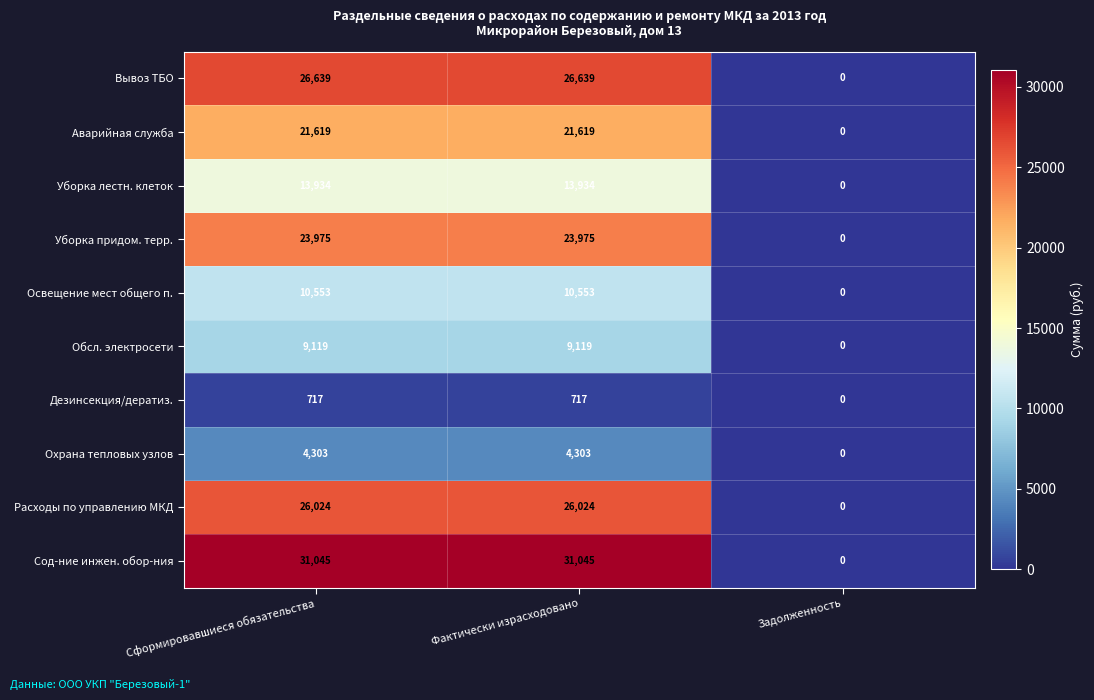

Reading left to right, transcribe all the data shown in this chart.

Вывоз ТБО: Сформировавшиеся обязательства=26639	Фактически израсходовано=26639	Задолженность=0
Аварийная служба: Сформировавшиеся обязательства=21619	Фактически израсходовано=21619	Задолженность=0
Уборка лестн. клеток: Сформировавшиеся обязательства=13934	Фактически израсходовано=13934	Задолженность=0
Уборка придом. терр.: Сформировавшиеся обязательства=23975	Фактически израсходовано=23975	Задолженность=0
Освещение мест общего п.: Сформировавшиеся обязательства=10553	Фактически израсходовано=10553	Задолженность=0
Обсл. электросети: Сформировавшиеся обязательства=9119	Фактически израсходовано=9119	Задолженность=0
Дезинсекция/дератиз.: Сформировавшиеся обязательства=717	Фактически израсходовано=717	Задолженность=0
Охрана тепловых узлов: Сформировавшиеся обязательства=4303	Фактически израсходовано=4303	Задолженность=0
Расходы по управлению МКД: Сформировавшиеся обязательства=26024	Фактически израсходовано=26024	Задолженность=0
Сод-ние инжен. обор-ния: Сформировавшиеся обязательства=31045	Фактически израсходовано=31045	Задолженность=0